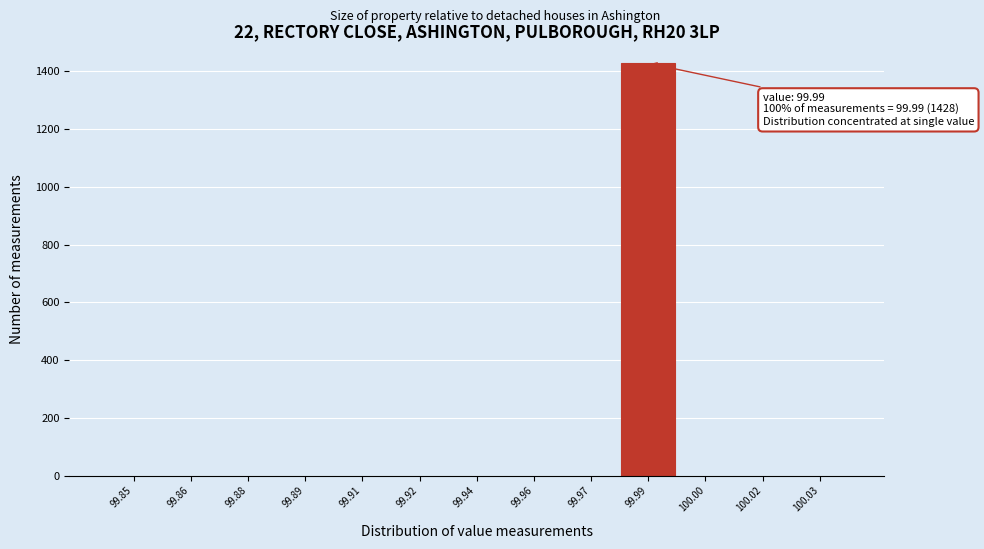

Reading right to left, extract all data points from this chart.

100.03=0	100.02=0	100.00=0	99.99=1428	99.97=0	99.96=0	99.94=0	99.92=0	99.91=0	99.89=0	99.88=0	99.86=0	99.85=0